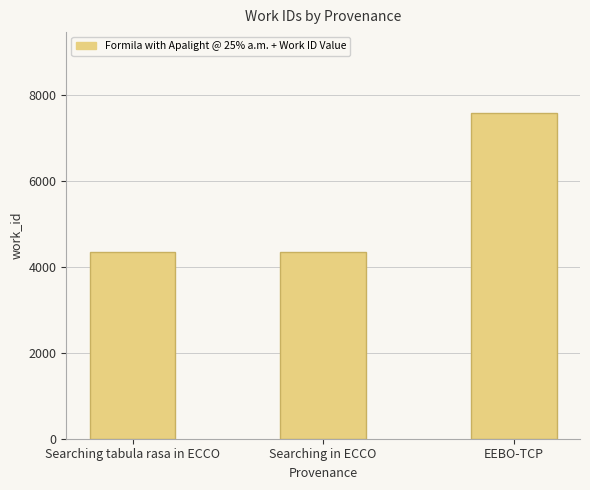

The value at EEBO-TCP is 7576. True or false?

True